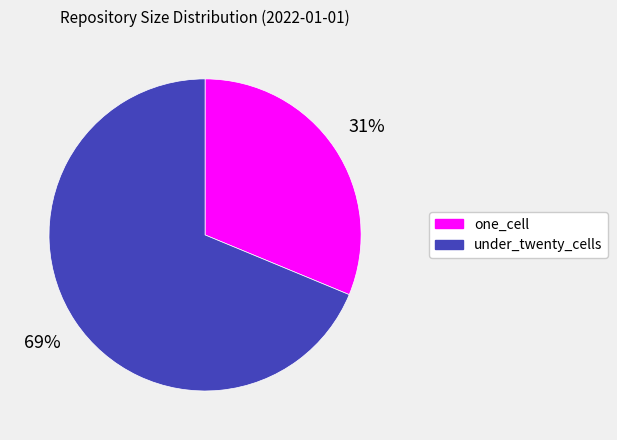

Which category has the smallest portion of the pie?

one_cell